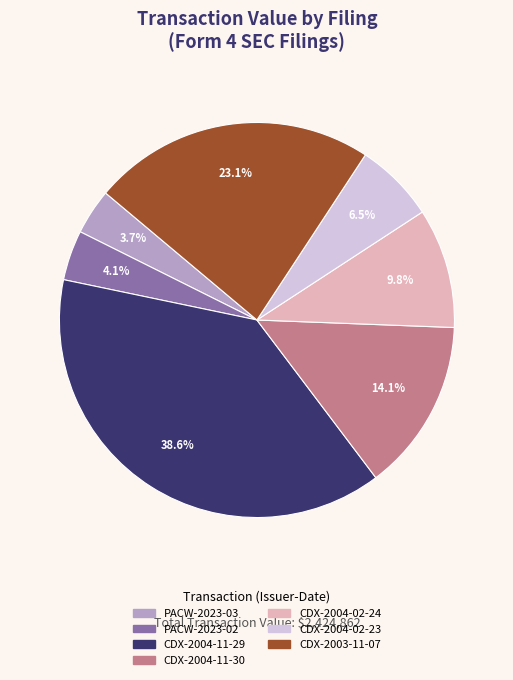

What percentage is NOT represented by CDX-2004-02-24?

90.2%